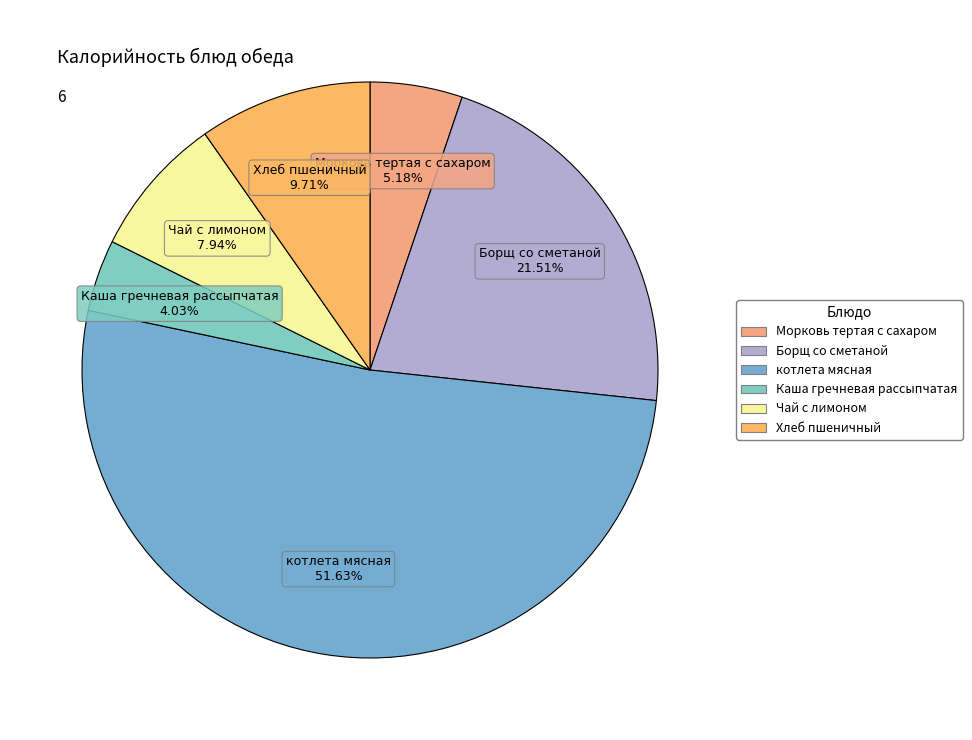

What is the smallest slice in the pie chart?

Каша гречневая рассыпчатая